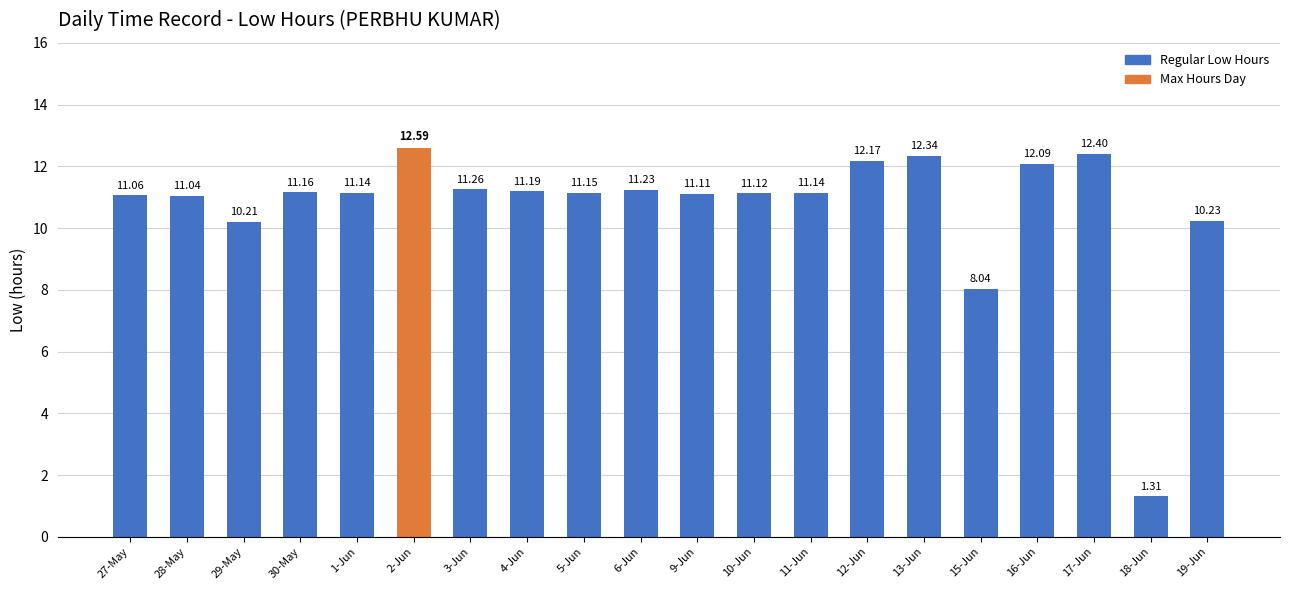

What is the label of the 15th bar from the left?

13-Jun